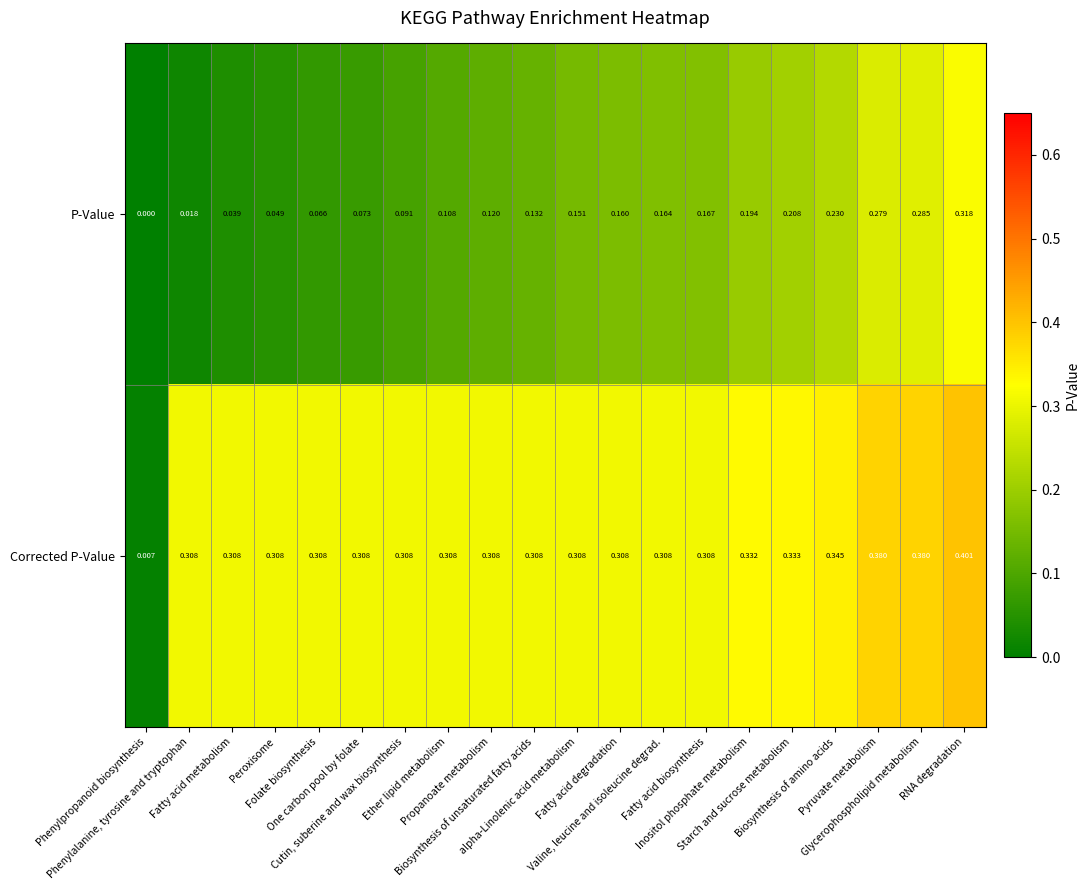

Which series has the largest range (max minus min)?

Corrected P-Value